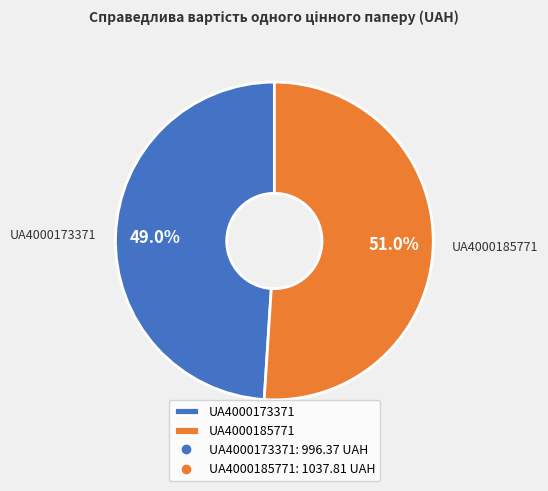

To the nearest percent, what is the difference between the UA4000173371 and UA4000185771 slice percentages?

2%